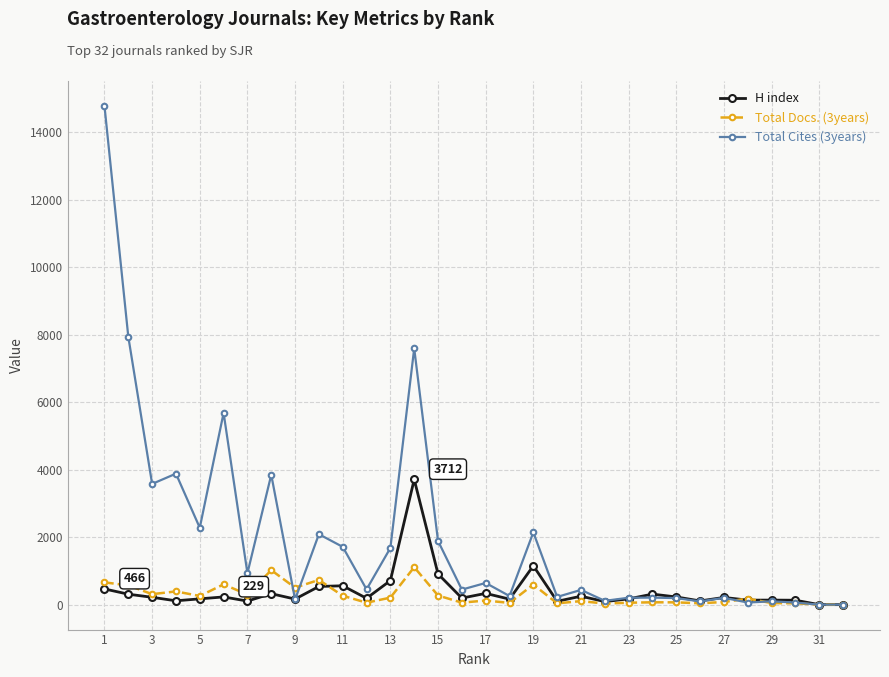

True or false: H index has more than 1 interior local peaks.

True